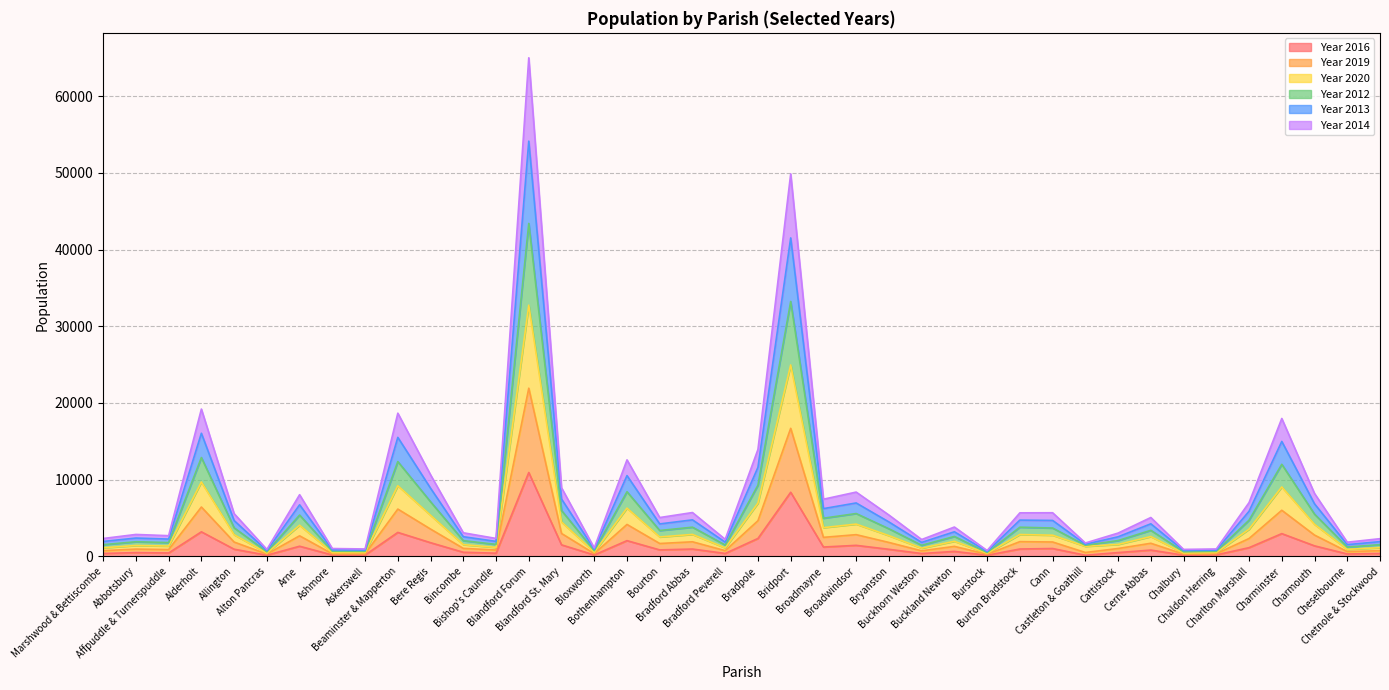

How many lines are shown in the chart?

6